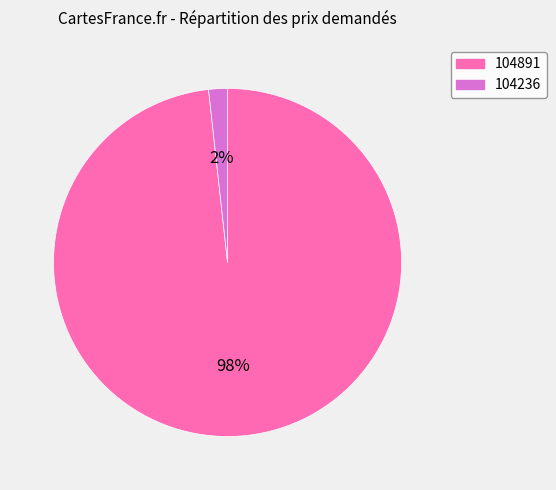

Do 104891 and 104236 together represent more than half of the pie?

Yes